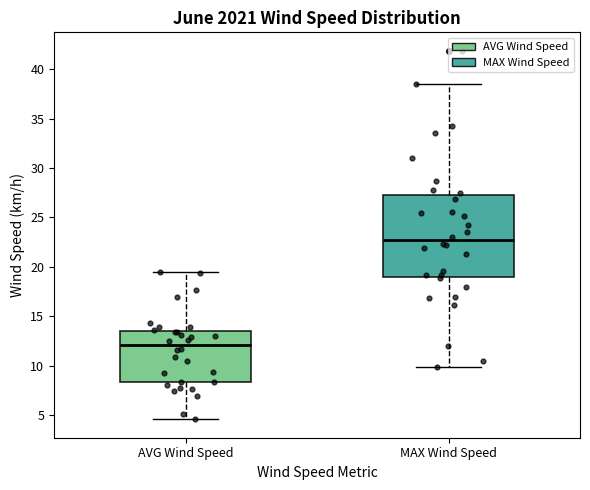

Which box's median line is the lowest?

AVG Wind Speed